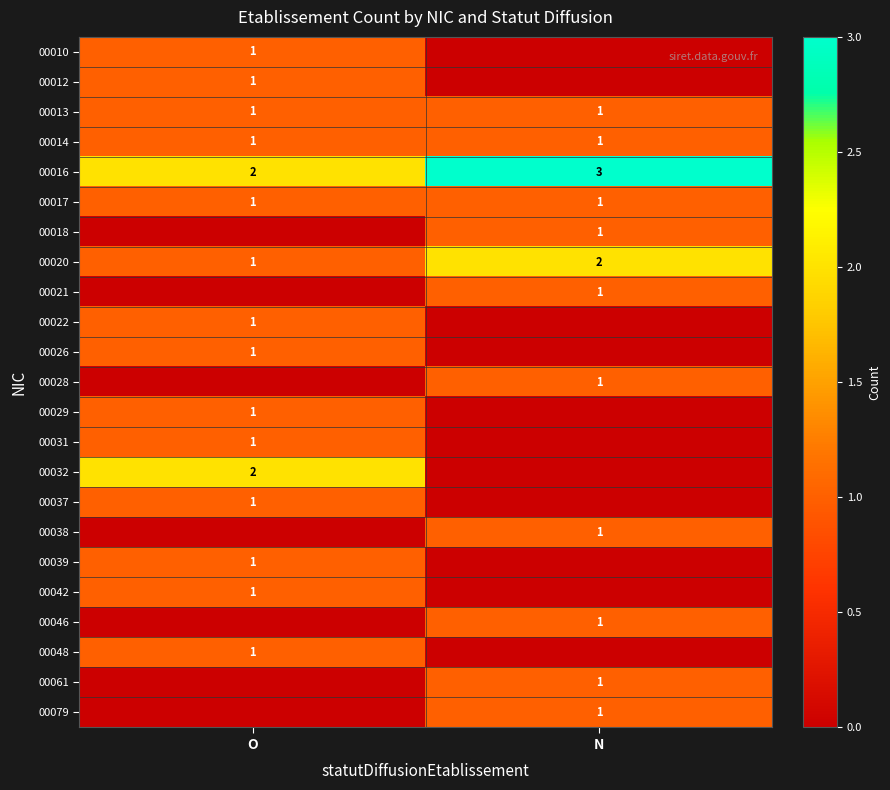

Which category has the lowest value in the 00020 series?

O